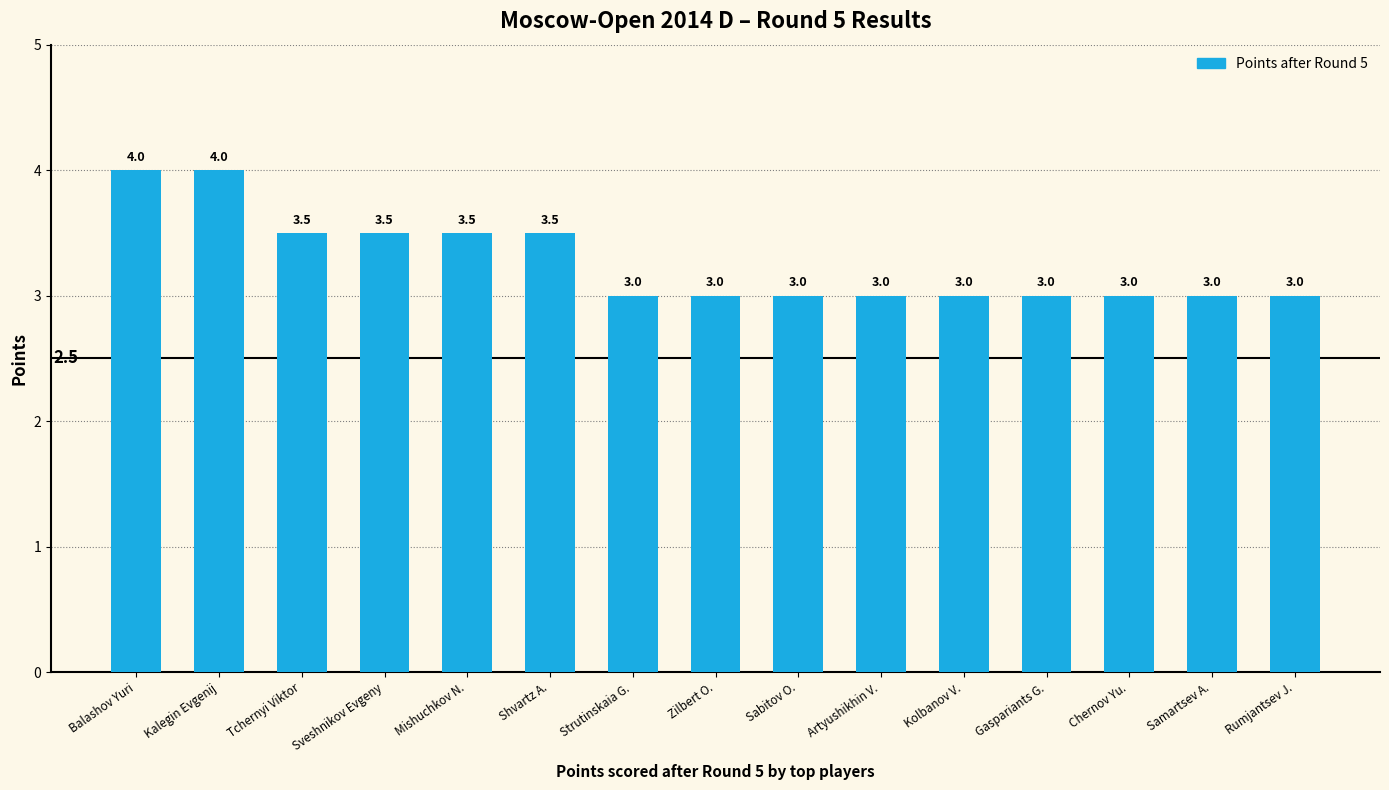

What is the smallest value displayed?

3.0